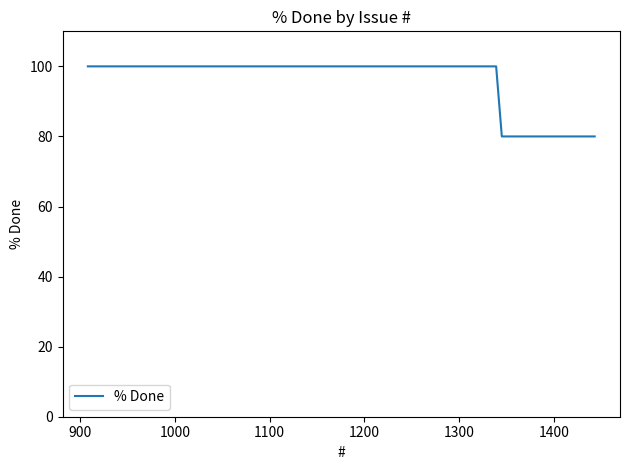

What is the greatest value displayed?

100